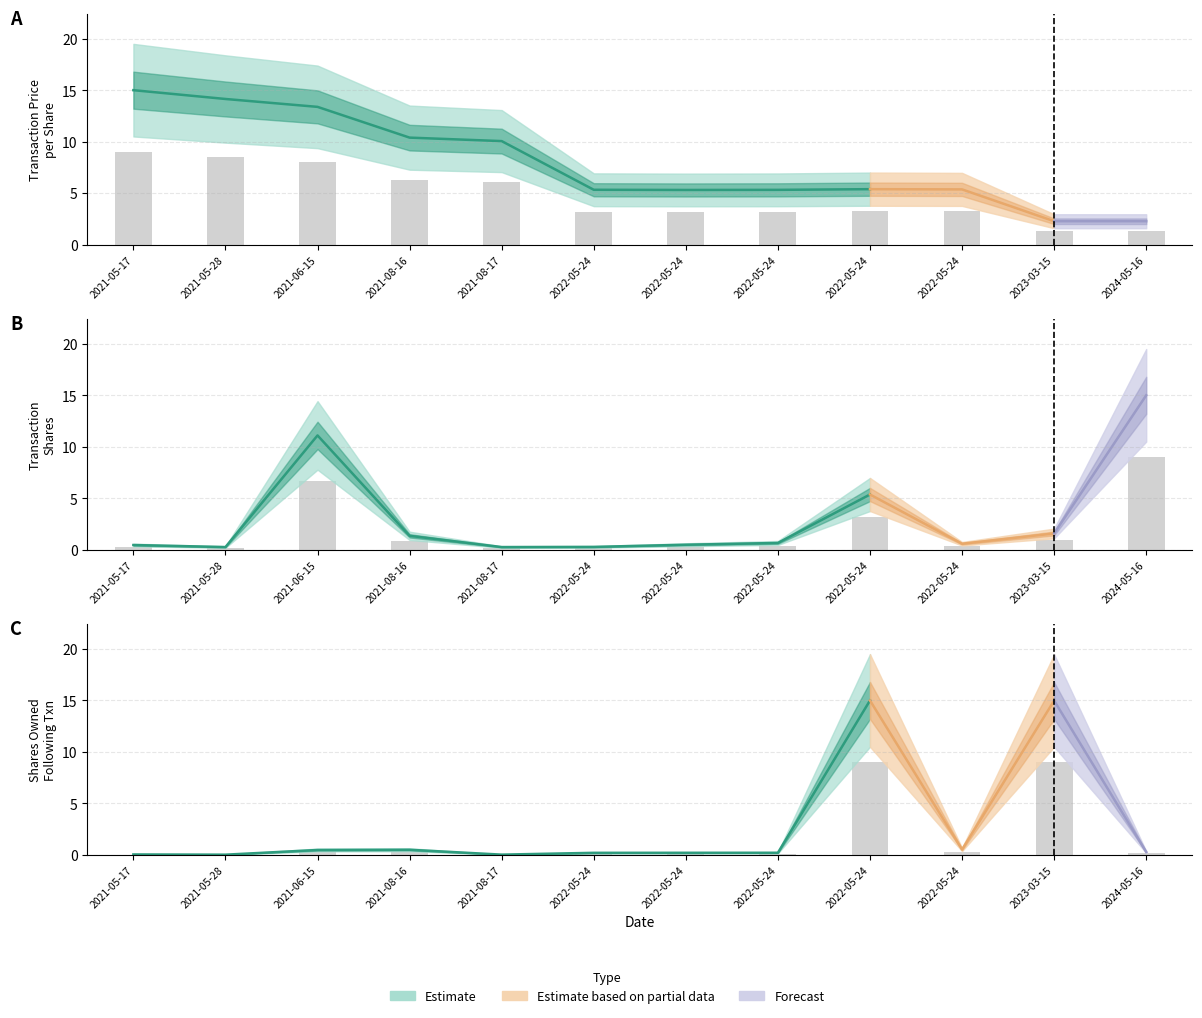

Between 2022-05-24 and 2024-05-16, which is larger?

2022-05-24